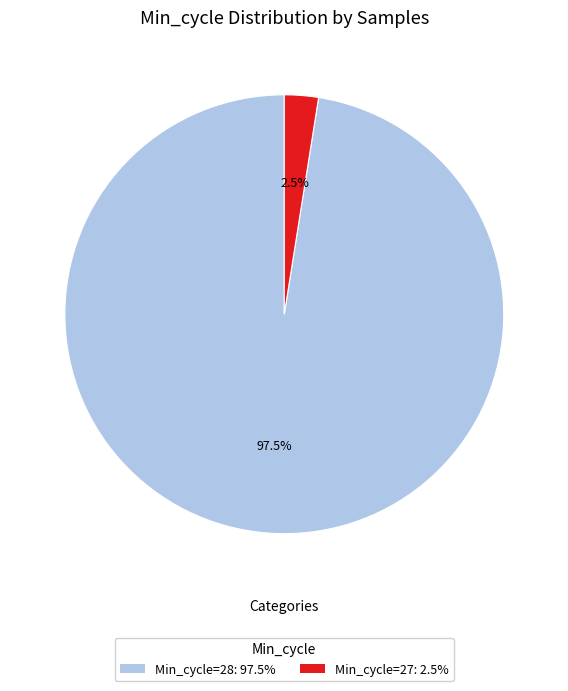

How many slices are in this pie chart?

2